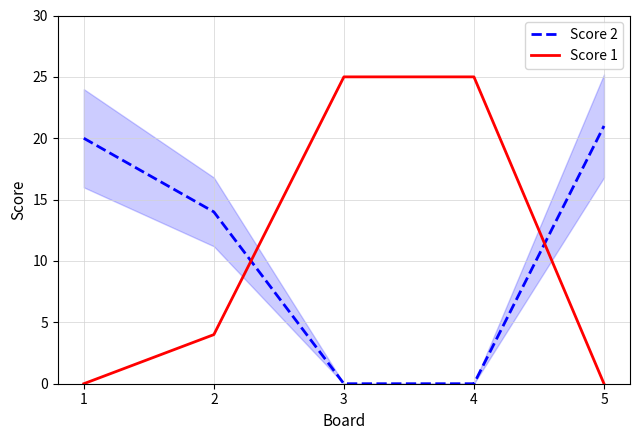

How many lines are shown in the chart?

2